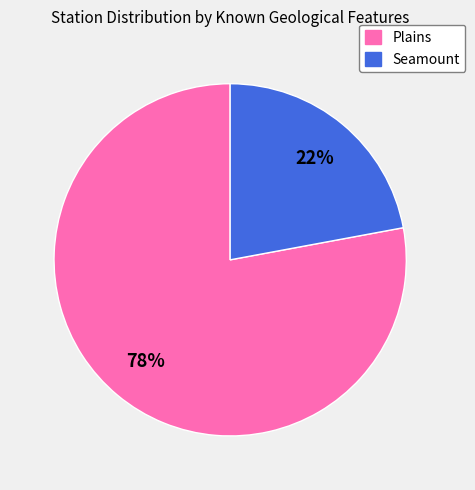

To the nearest percent, what is the difference between the largest and smallest slice percentages?

56%